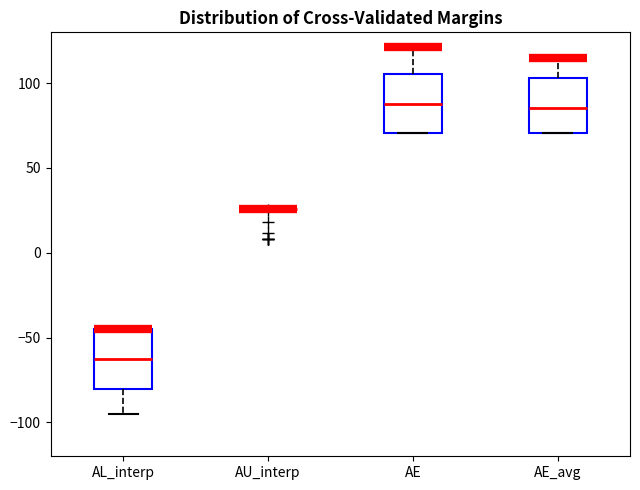

Reading left to right, transcribe this box plot: for each box, give where its median line is, the range the box spans, and where its two whiskers end, as read against the y-axis. The values are not printed on the chart, so give them approximately, as read against the axis.

AL_interp: median -60, box -80 to -45, whiskers -95 to -45
AU_interp: box collapsed to a line at 25, whiskers 25 to 25
AE: median 90, box 70 to 105, whiskers 70 to 120
AE_avg: median 85, box 70 to 105, whiskers 70 to 115